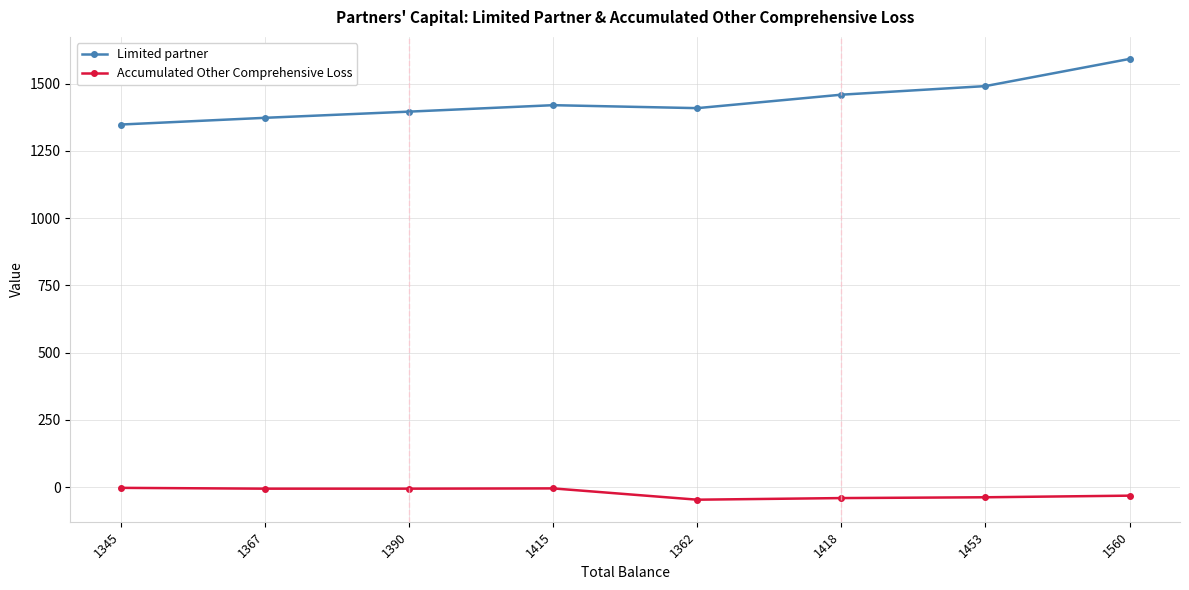

What is the sum of all Accumulated Other Comprehensive Loss values?

-178